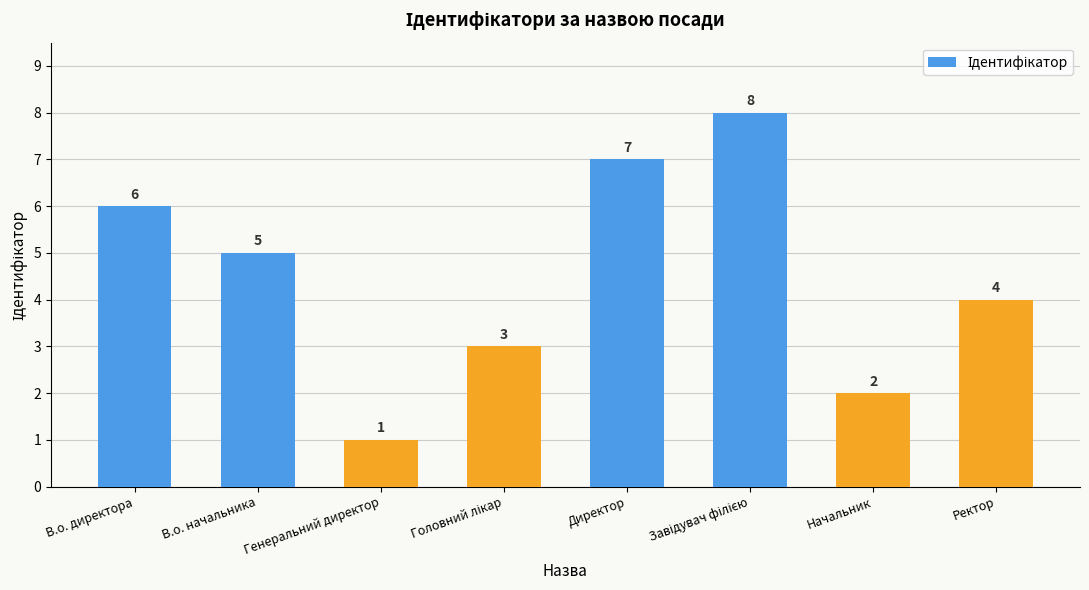

What is the value of the 2nd bar from the left?

5